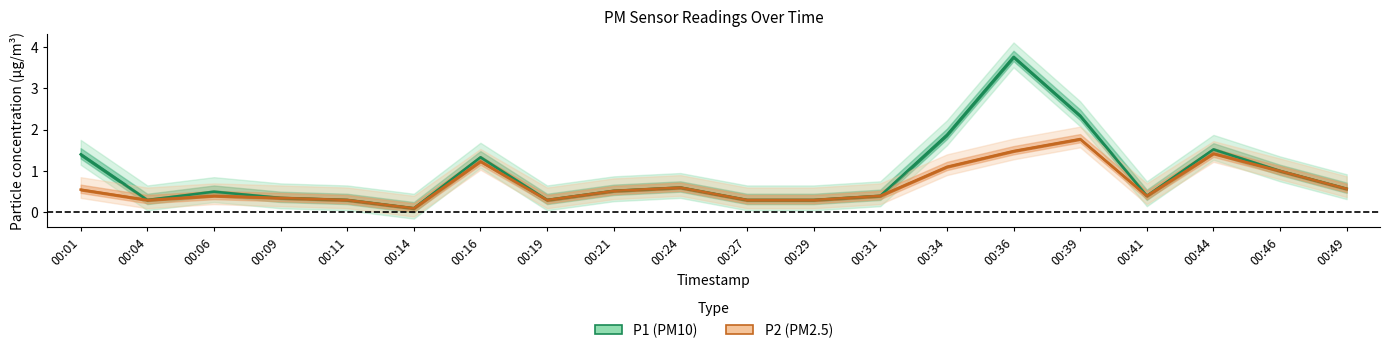

What is the average value of the P2 (PM2.5) series?

0.7